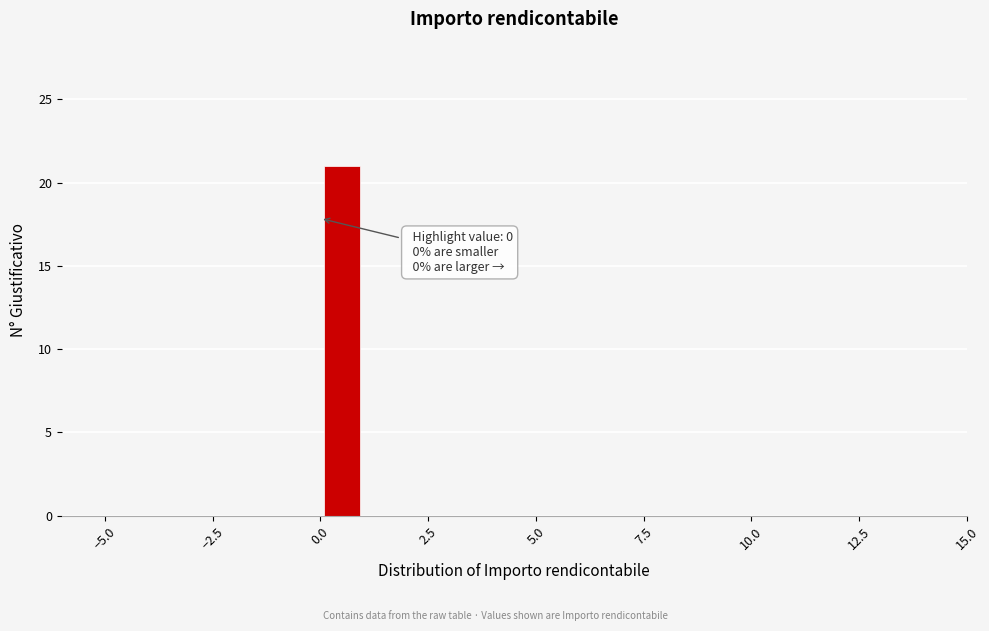

Around what value on the x-axis is the tallest bar? Give the approximate position of its centre, as read against the axis.

0.5